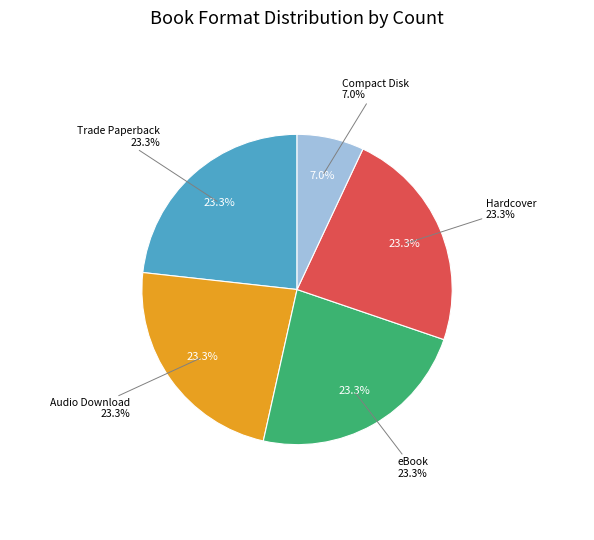

Count the number of slices in the pie.

5